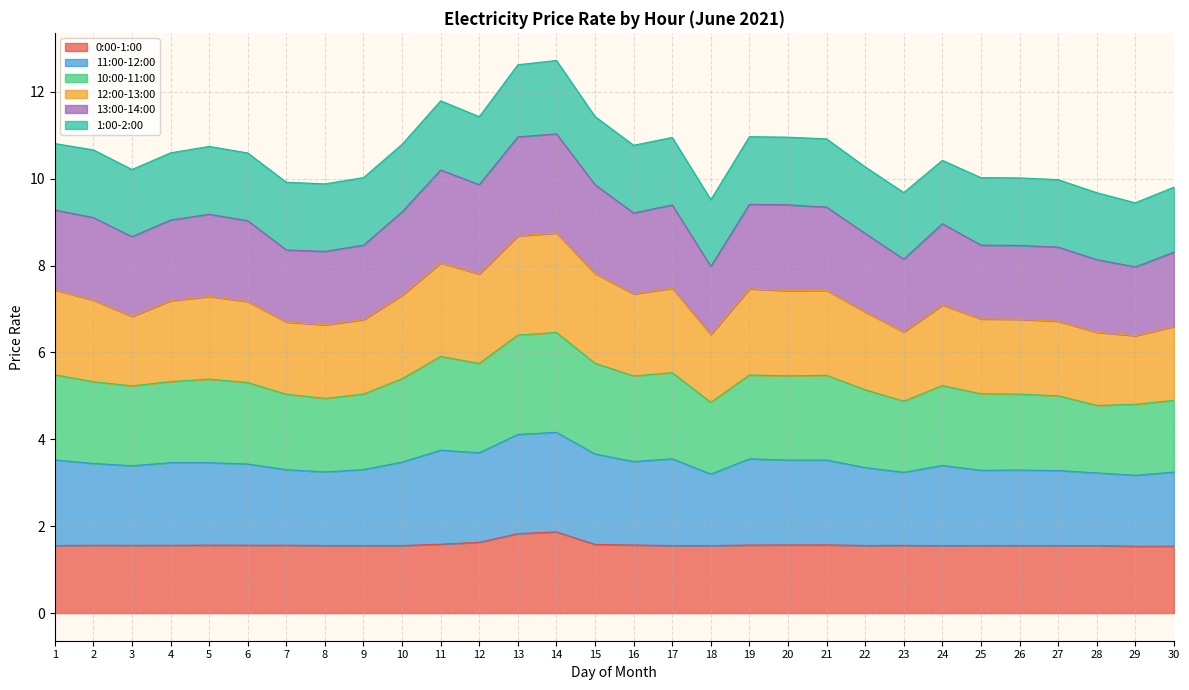

What are all the series names shown in the legend?

0:00-1:00, 11:00-12:00, 10:00-11:00, 12:00-13:00, 13:00-14:00, 1:00-2:00